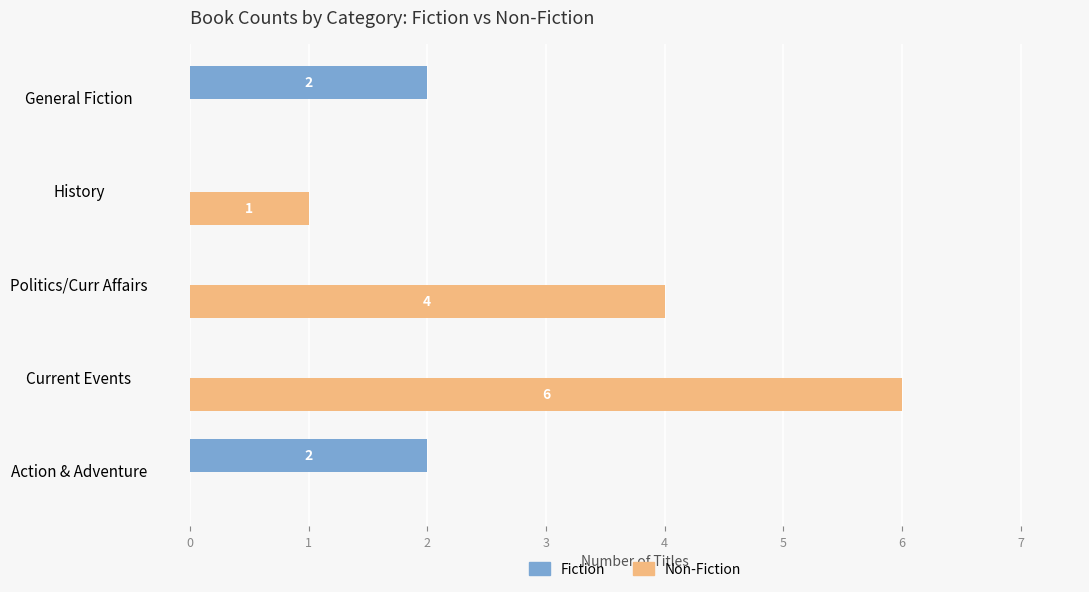

Between Current Events and Politics/Curr Affairs, which series saw the biggest shift?

Non-Fiction